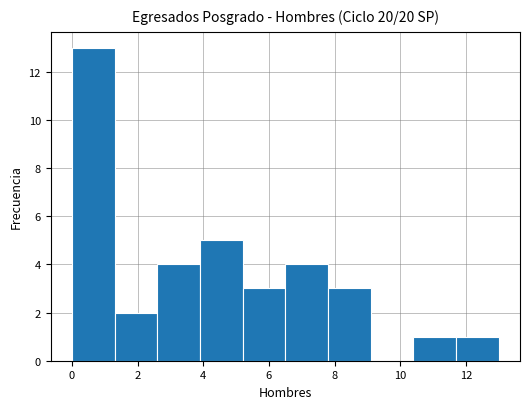

What is the height of the bar covering 7.8 to 9.1 on the x-axis? Neither the bar edges nor the heights are printed on the chart, so give them approximately, as read against the axes.

3